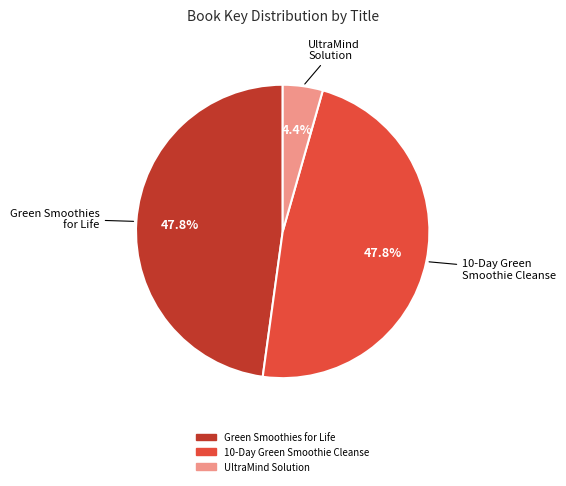

Between UltraMind Solution and 10-Day Green Smoothie Cleanse, which is larger?

10-Day Green Smoothie Cleanse